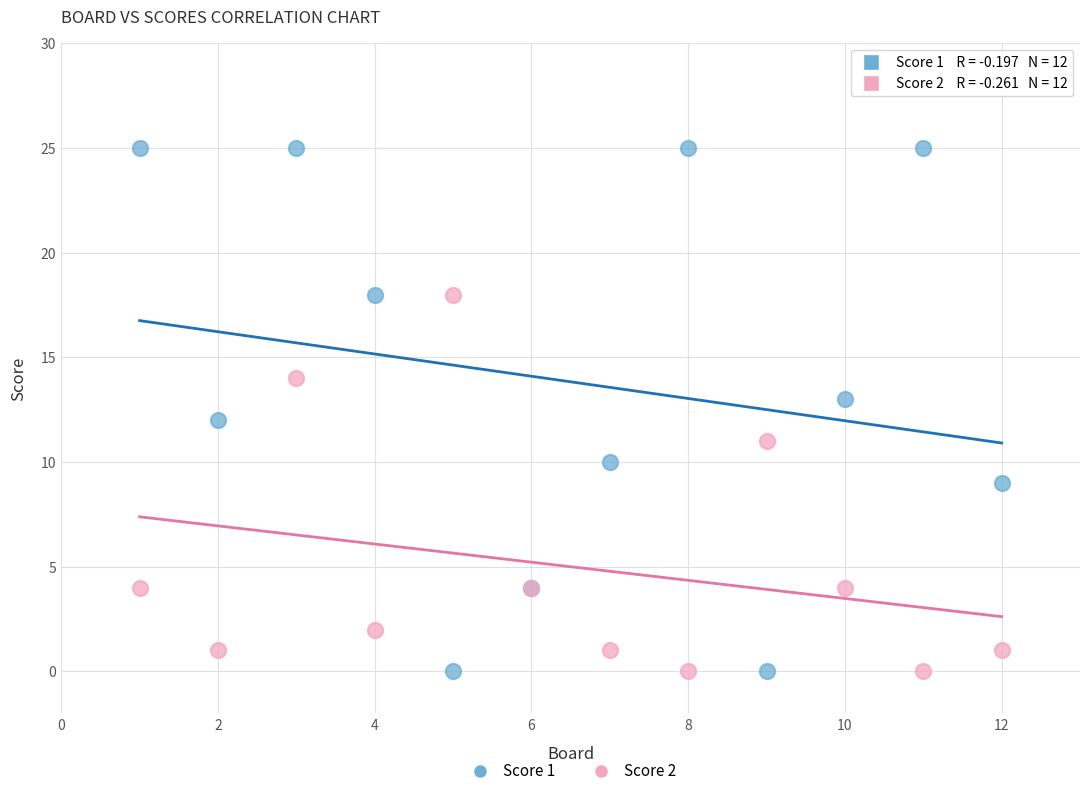

What are all the series names shown in the legend?

Score 1, Score 2